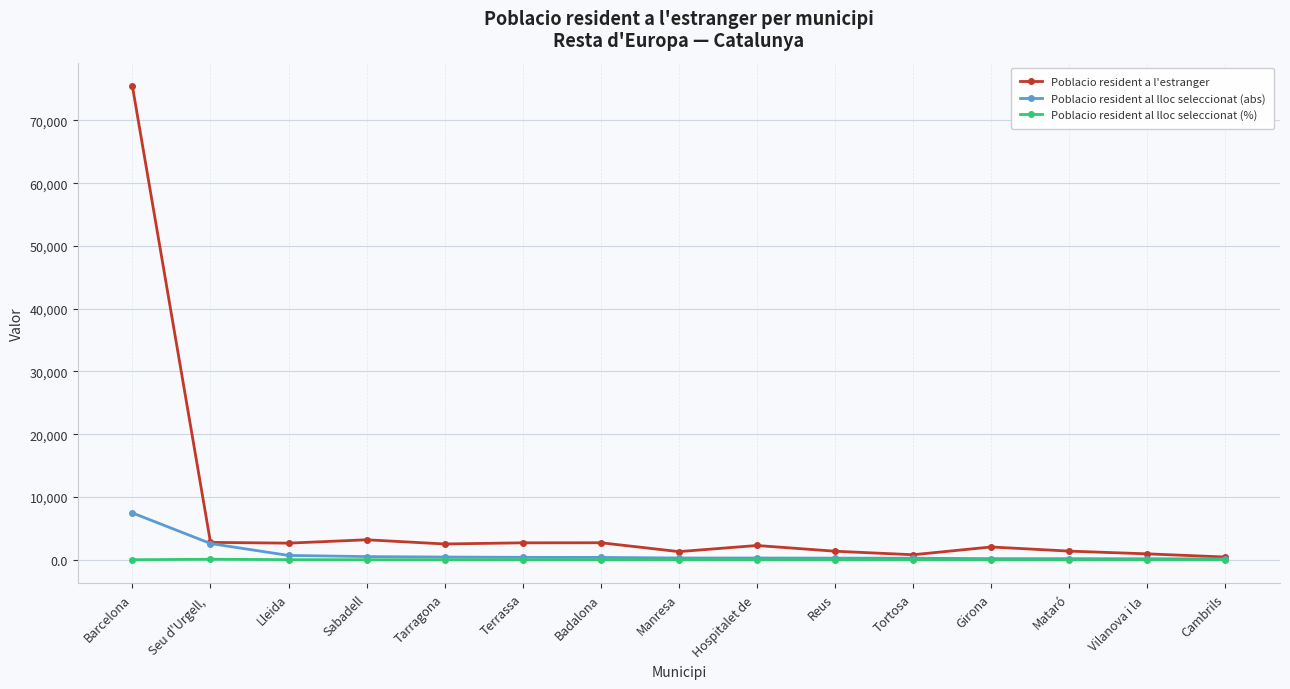

How many lines are shown in the chart?

3